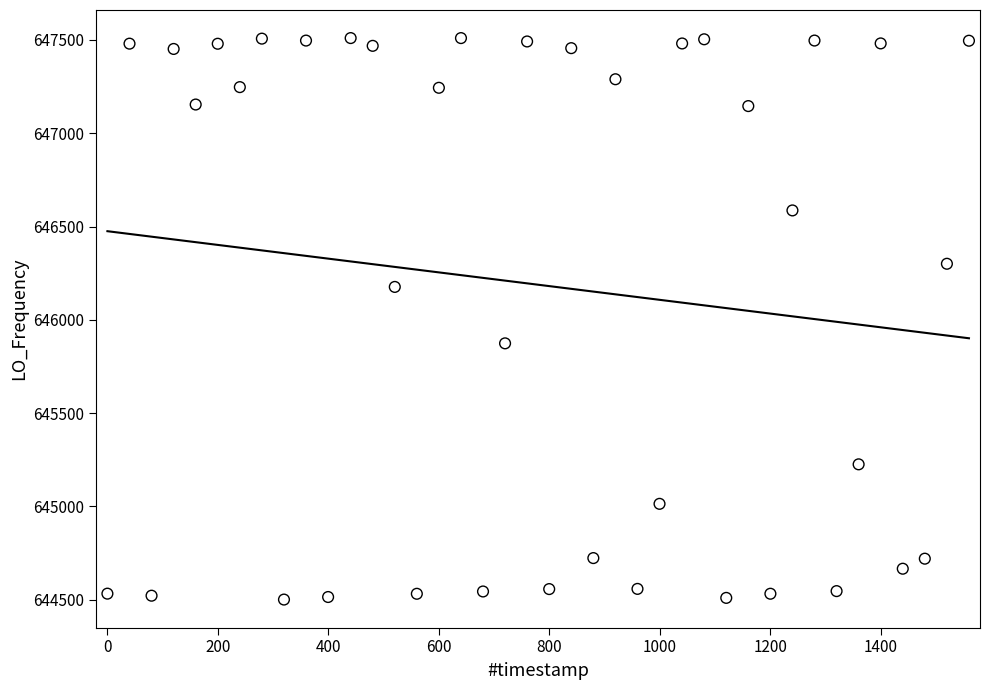

What is the range of Y values (max minus min)?

3008.9